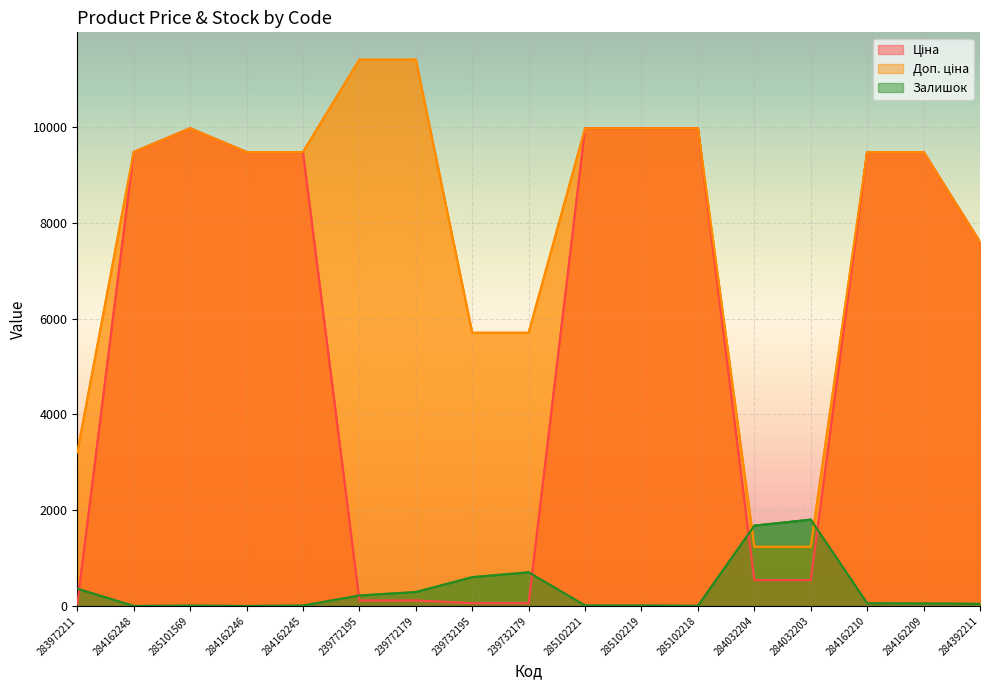

Which series ends up on top after the final intersection of Залишок and Доп. ціна?

Доп. ціна